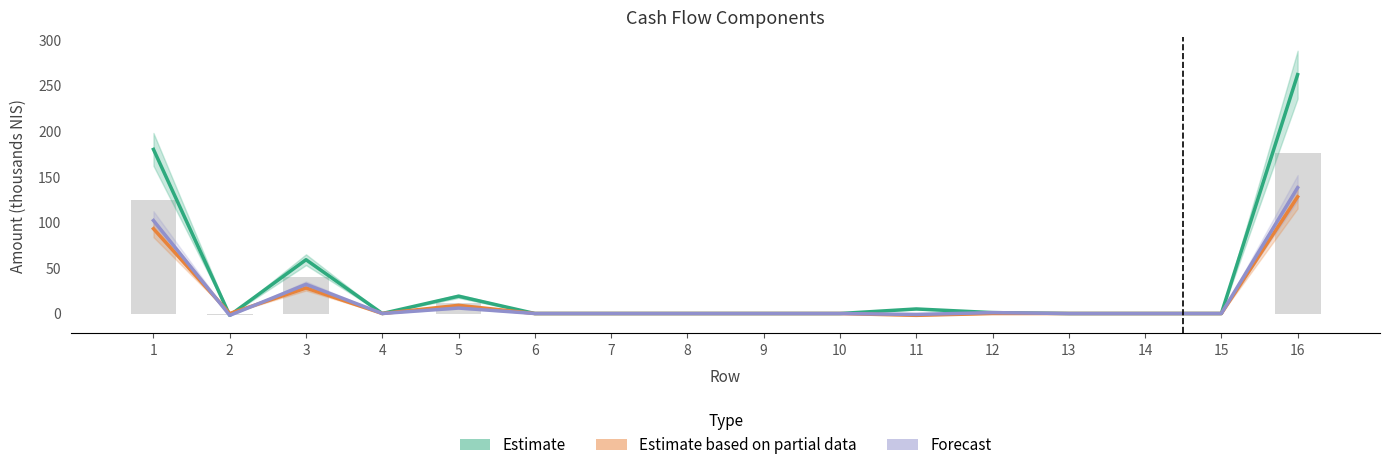

Is the value of Estimate based on partial data at 6 greater than the value of Forecast at 6?

No